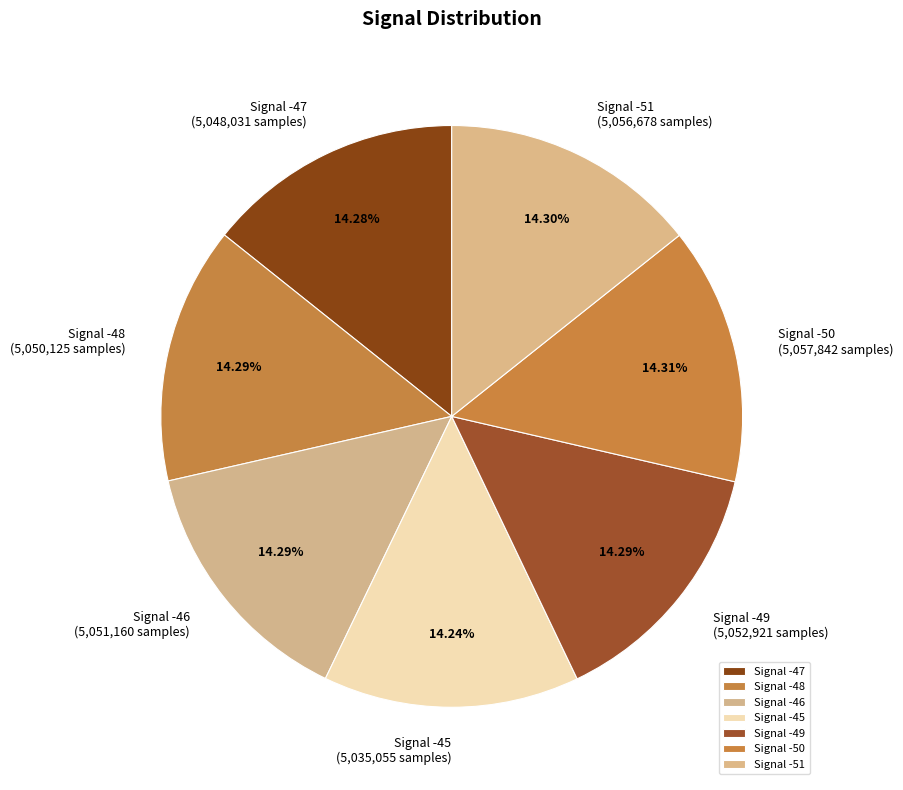

Is there a majority slice in this chart?

No